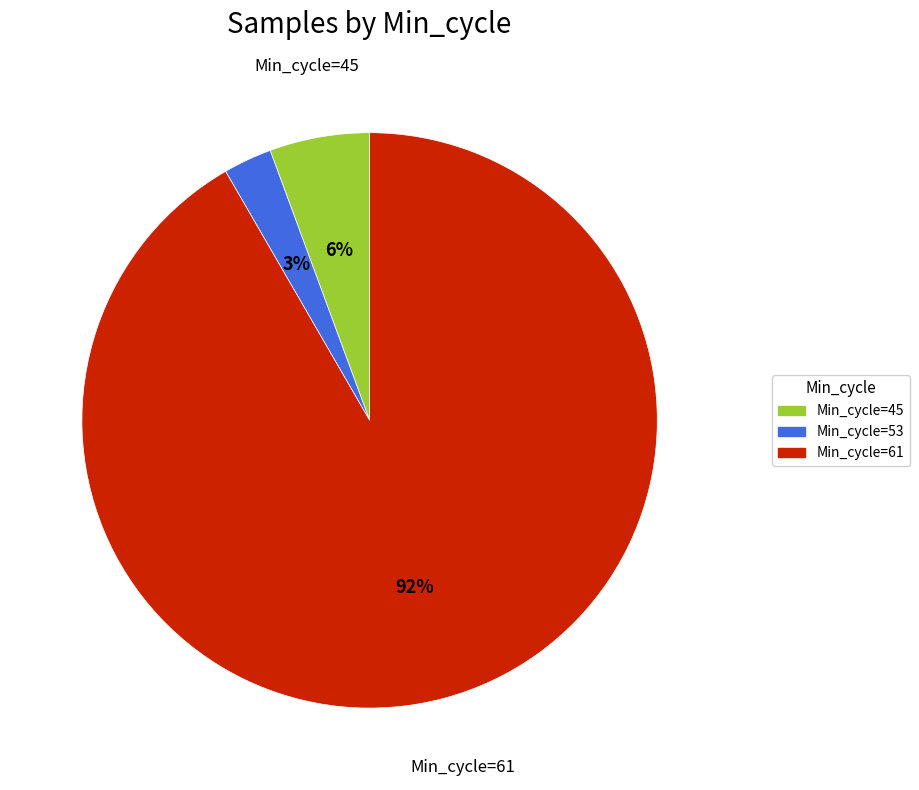

Count the number of slices in the pie.

3